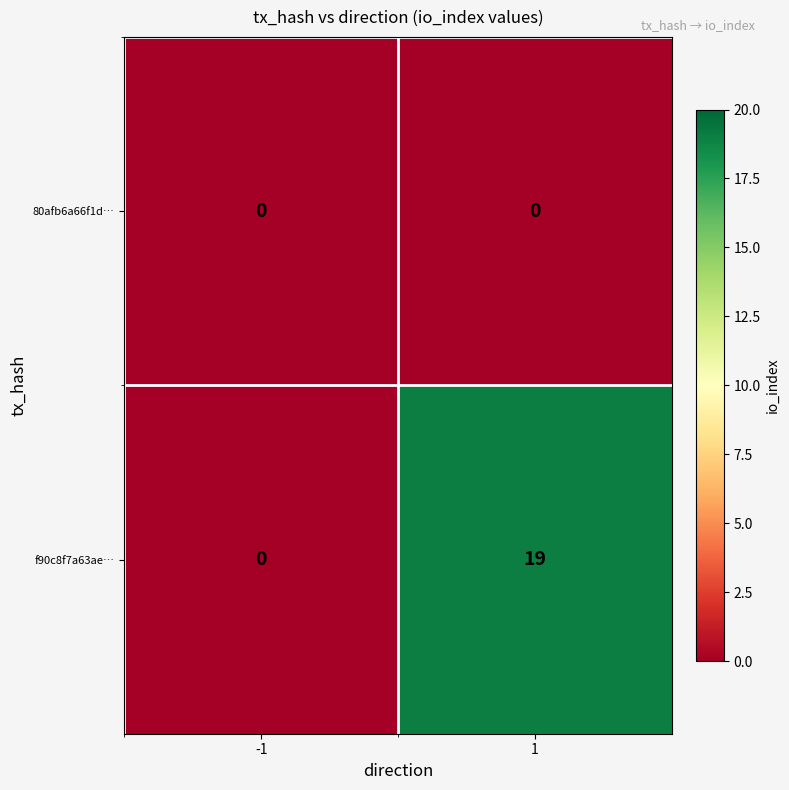

Which label corresponds to the largest value in the chart?

1